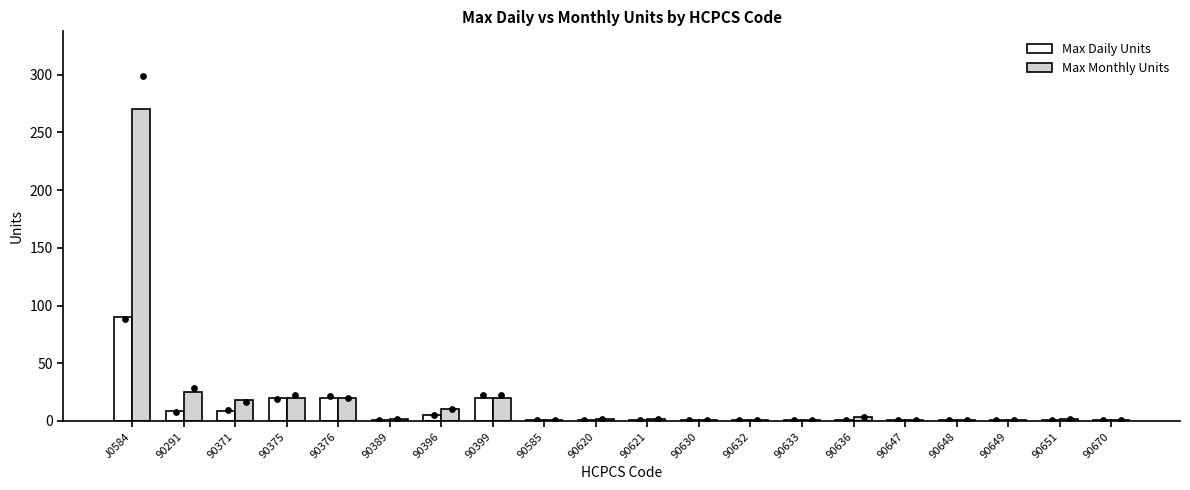

Which series reaches the minimum Y coordinate?

Max Daily Units